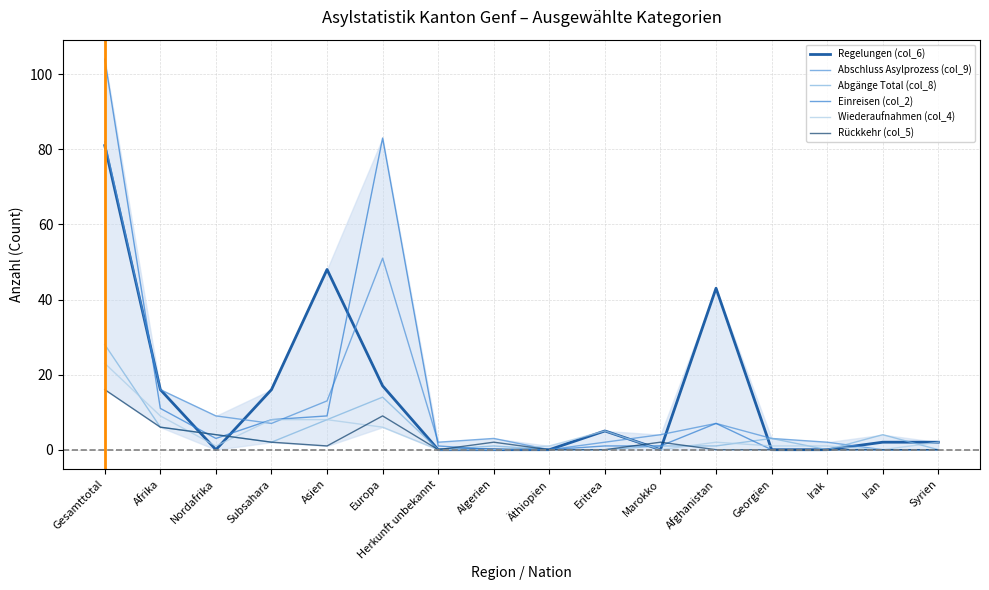

What is the average value of the Einreisen (col_2) series?

14